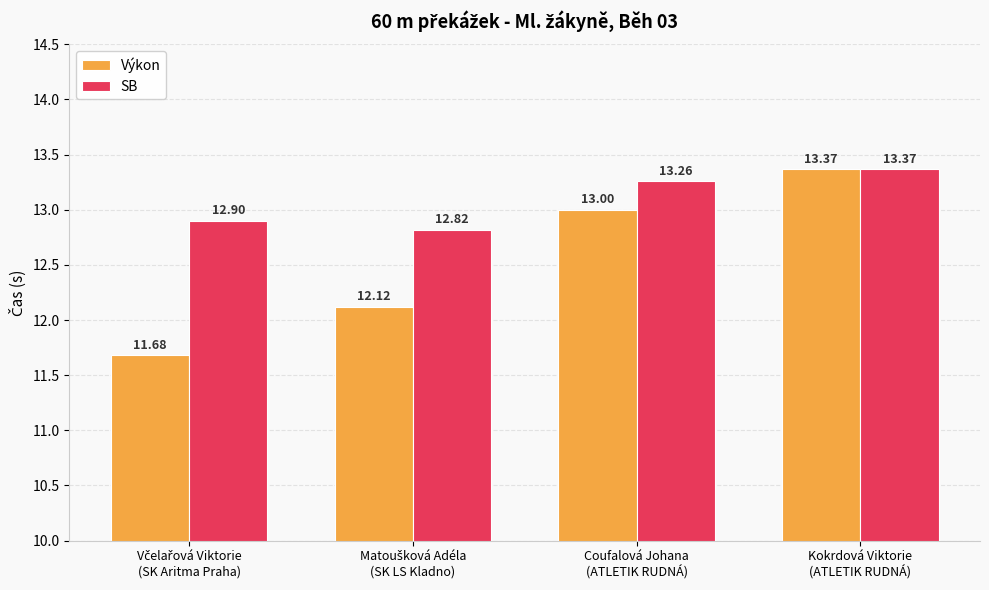

What is the difference between the second highest and second lowest values in the Výkon series?

0.9